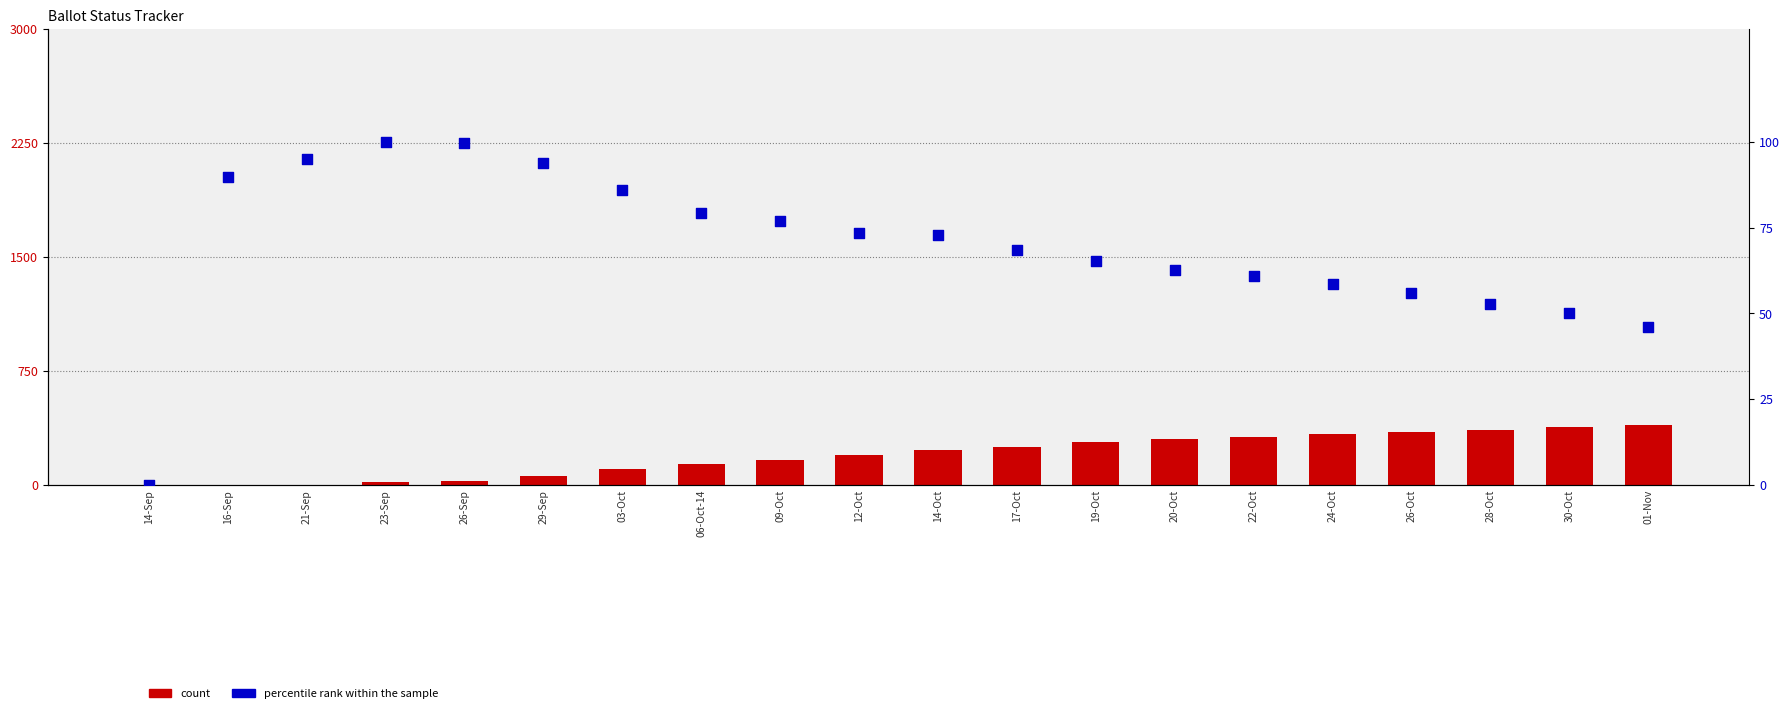

Which series reaches the maximum Y coordinate?

count